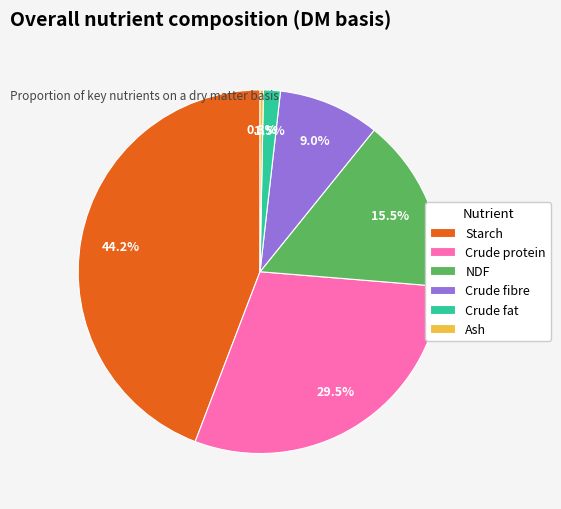

Count the number of slices in the pie.

6